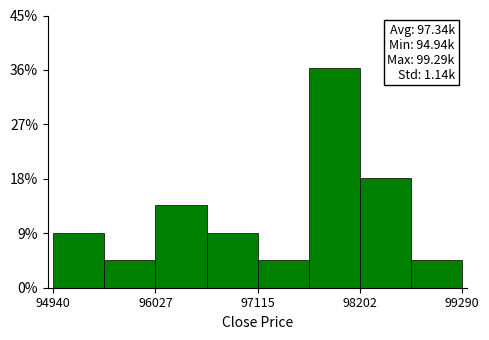

Around what value on the x-axis is the tallest bar? Give the approximate position of its centre, as read against the axis.

98000